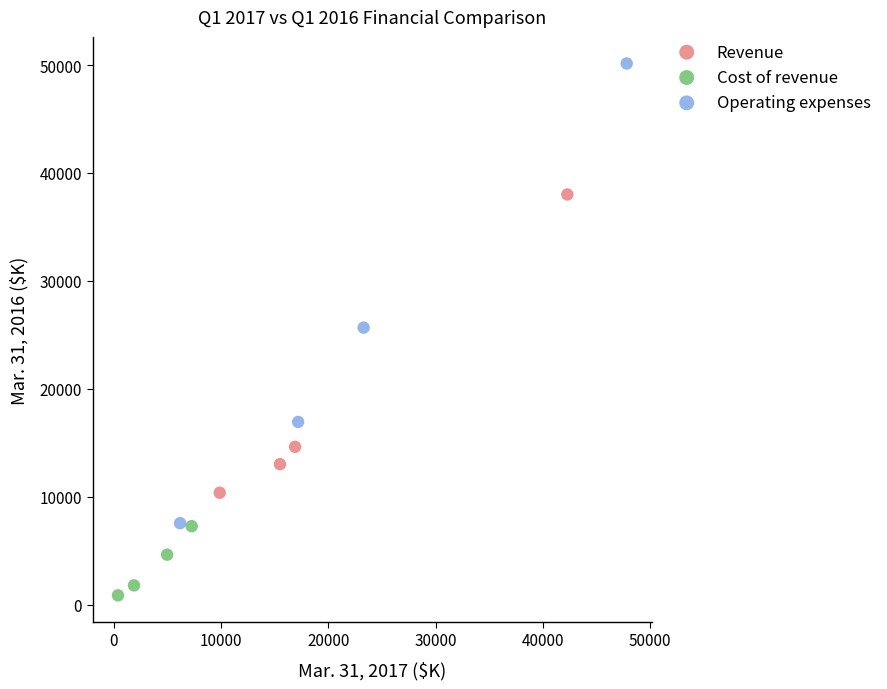

Which series contains the lowest Y value?

Cost of revenue